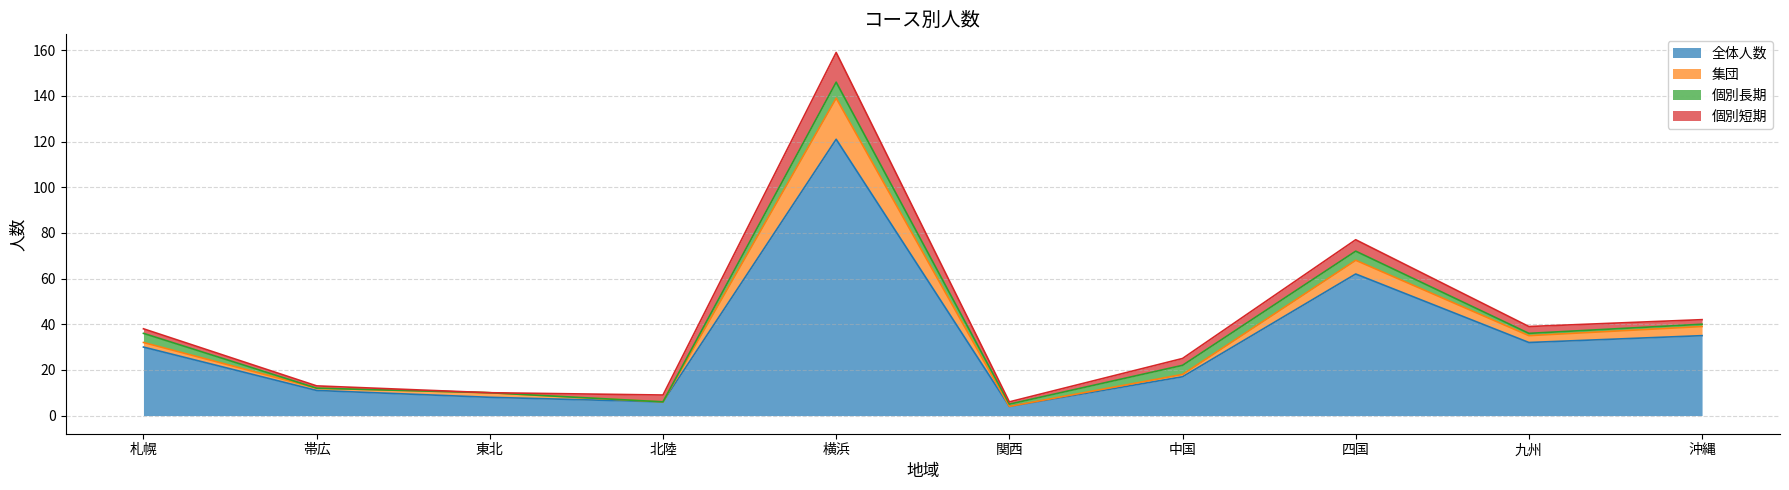

How many lines are shown in the chart?

4